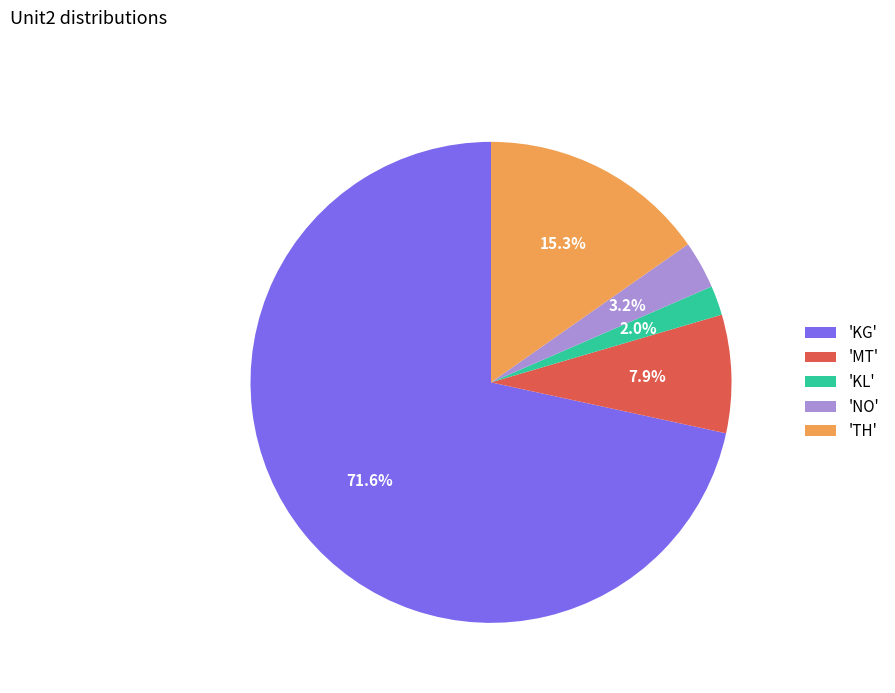

Is there a majority slice in this chart?

Yes